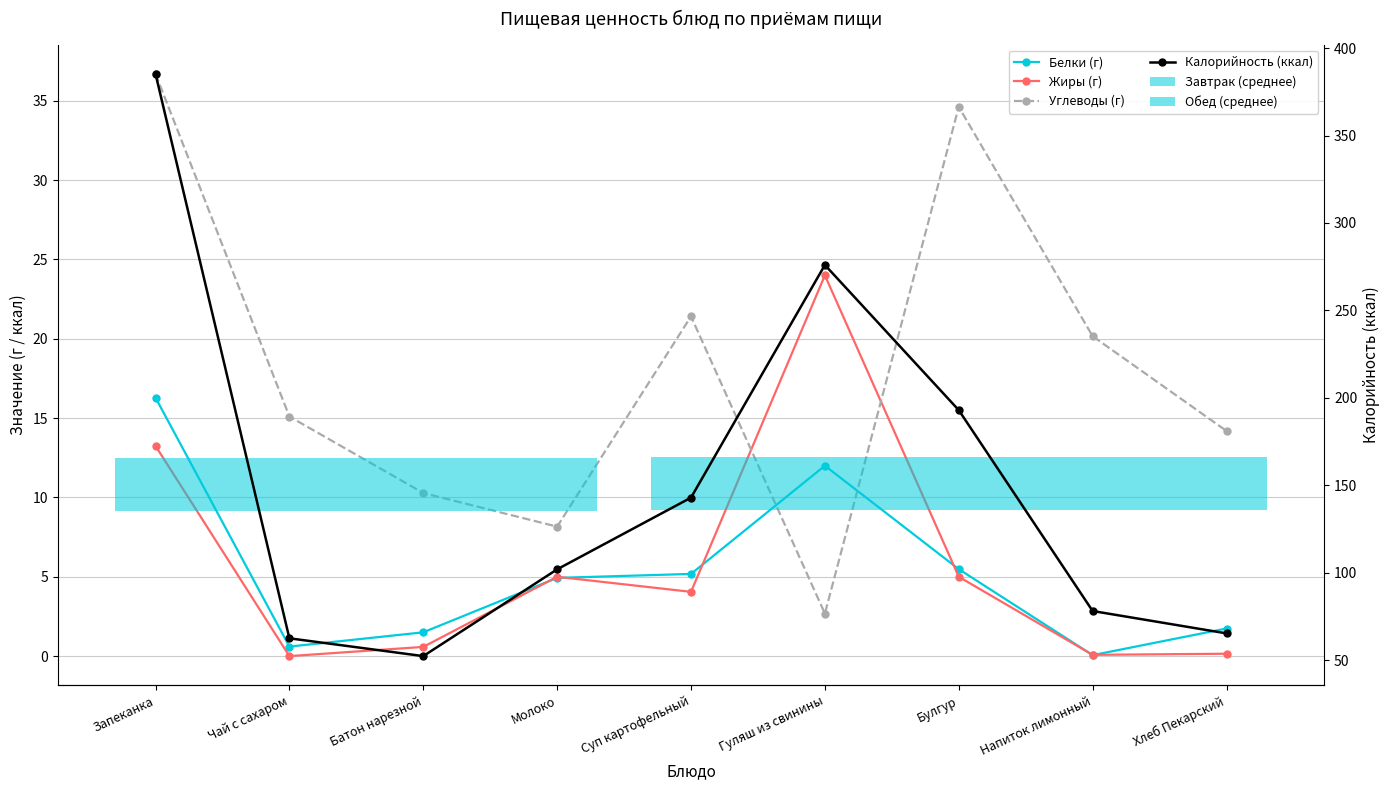

Reading left to right, what are all the values shown in this chart?

Белки (г): 16.3	0.6	1.5	4.9	5.2	12.0	5.5	0.1	1.7
Жиры (г): 13.2	0.0	0.6	5.0	4.0	24.0	5.0	0.1	0.1
Углеводы (г): 36.7	15.1	10.3	8.2	21.4	2.7	34.6	20.2	14.2
Калорийность (ккал): 385.3	62.6	52.4	102.0	143.0	276.0	193.0	78.2	65.4